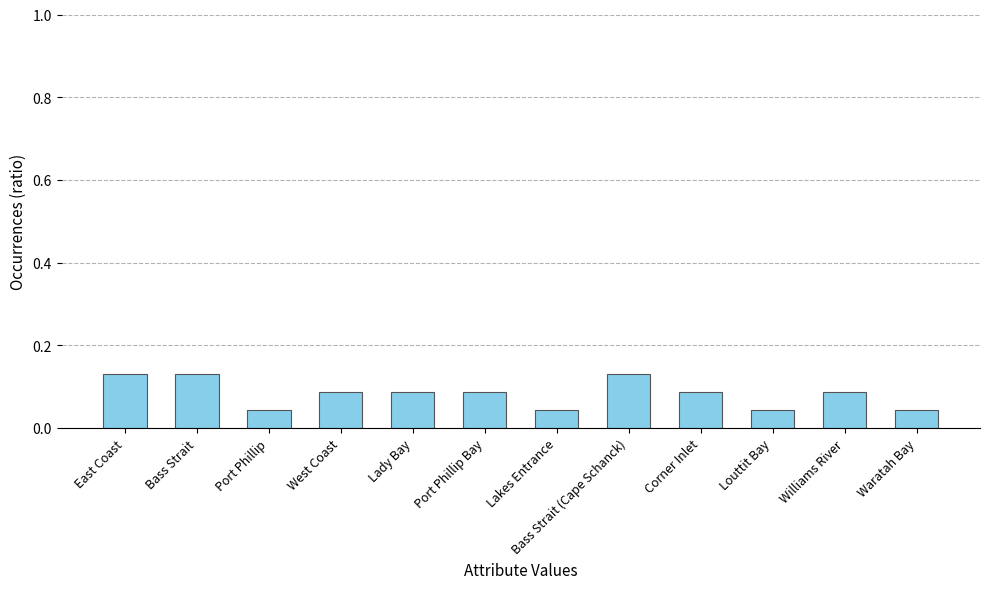

Is it true that the value at West Coast is 0.0?

False